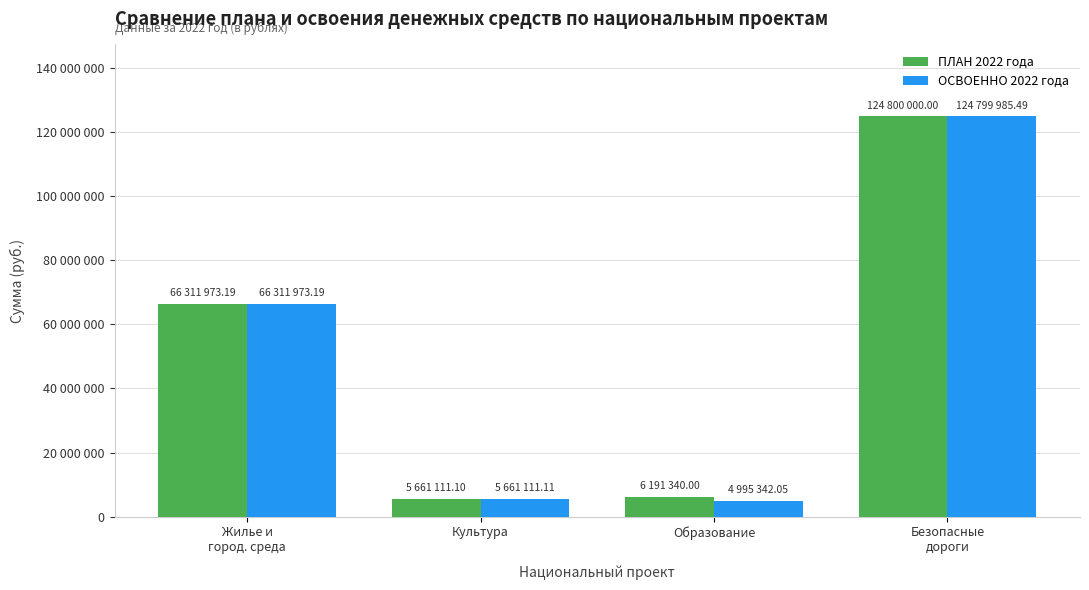

What are all the series names shown in the legend?

ПЛАН 2022 года, ОСВОЕННО 2022 года